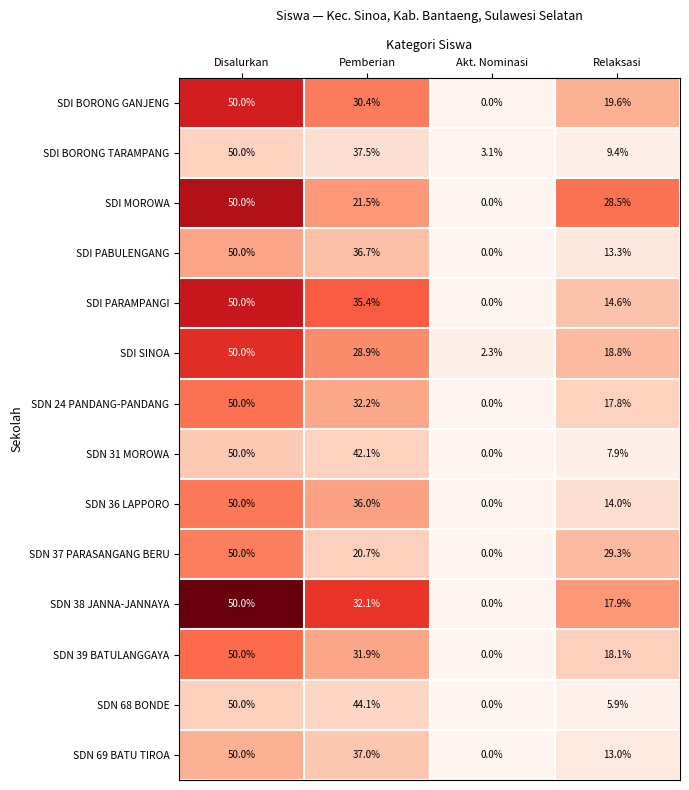

List the labels in order of SDN 68 BONDE value, largest first.

Disalurkan, Pemberian, Relaksasi, Akt. Nominasi